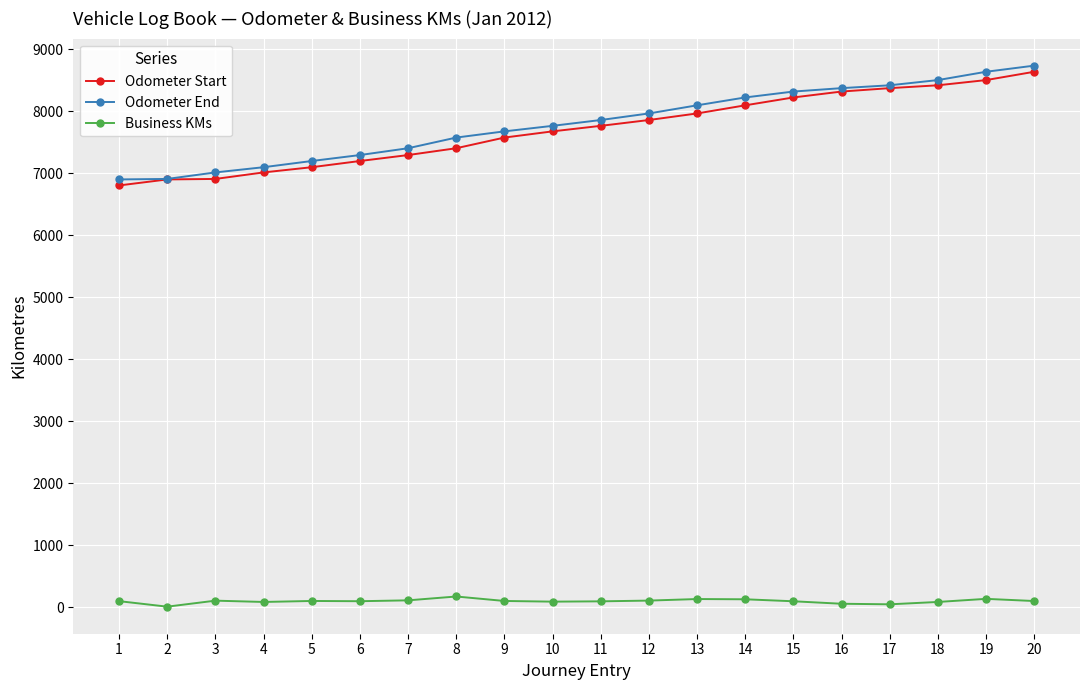

True or false: Business KMs and Odometer Start cross at least once.

False